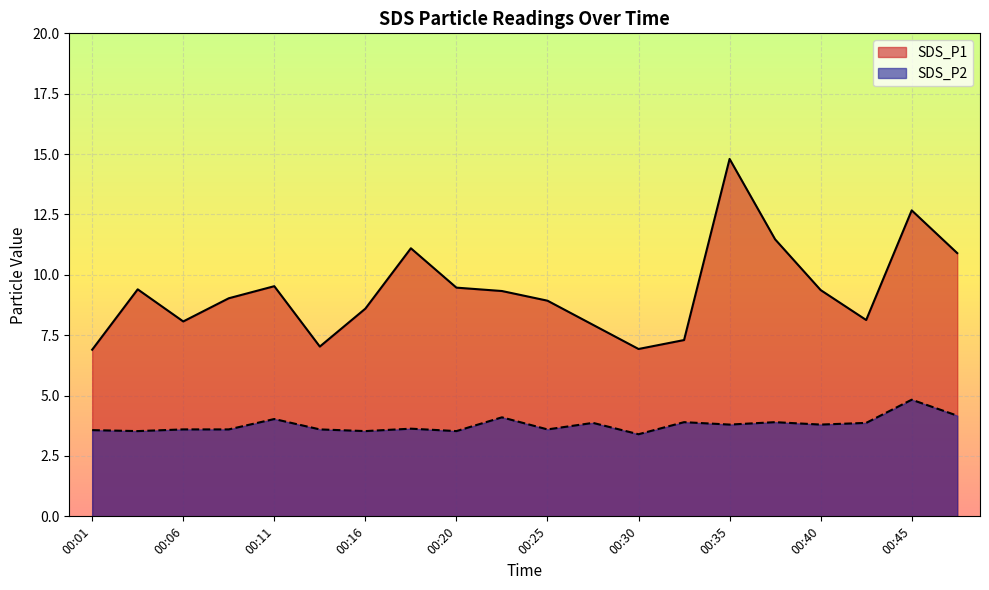

What value does the SDS_P1 series have at 00:40?

9.4